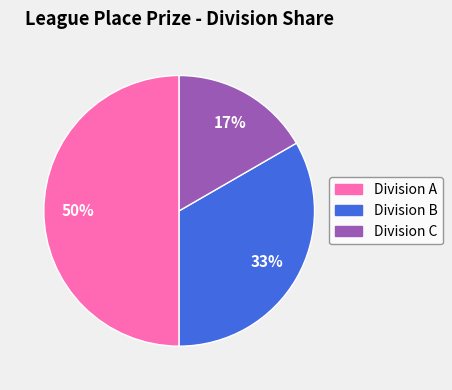

To the nearest percent, what is the average slice percentage?

33%